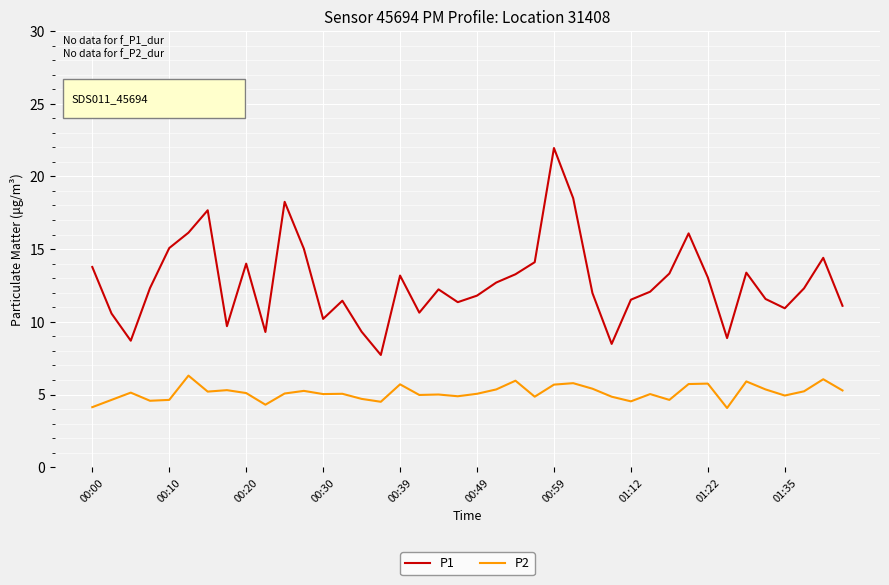

List the series in order of their peak value, highest first.

P1, P2